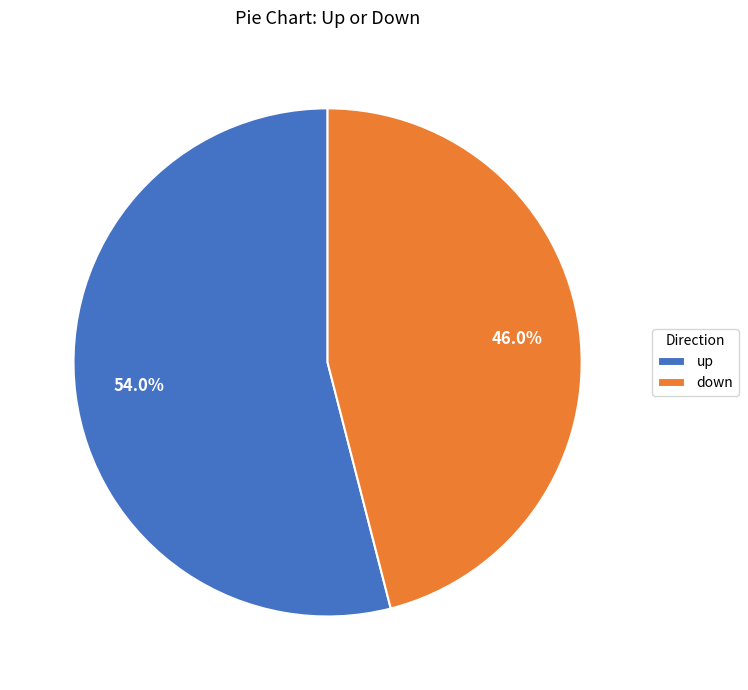

Do down and up together represent more than half of the pie?

Yes